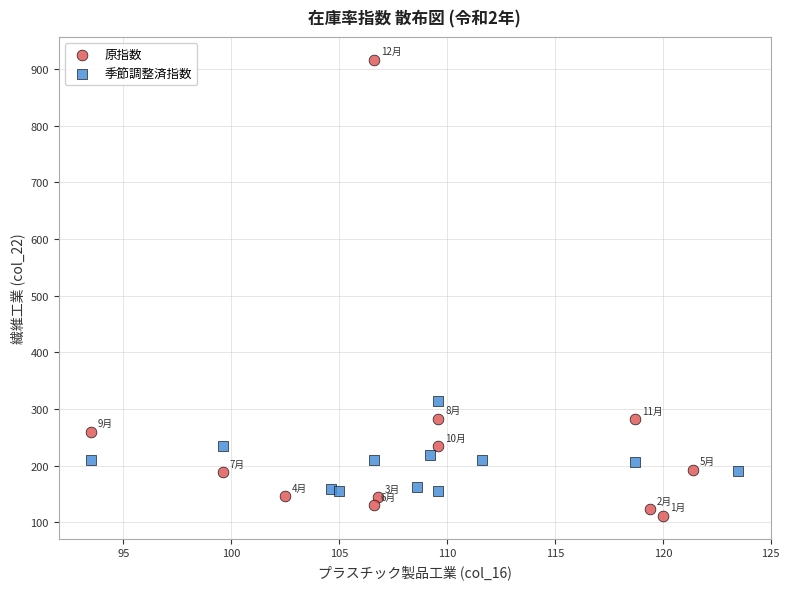

Which series reaches the minimum Y coordinate?

原指数